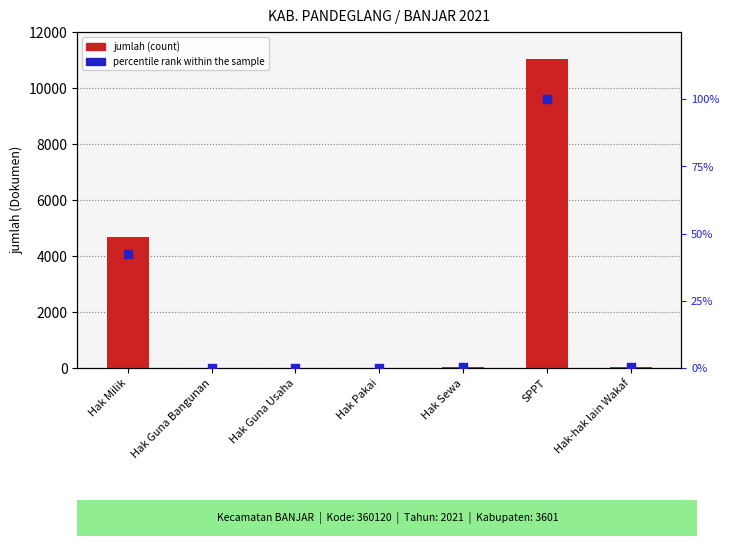

What are all the series names shown in the legend?

jumlah, percentile rank within the sample